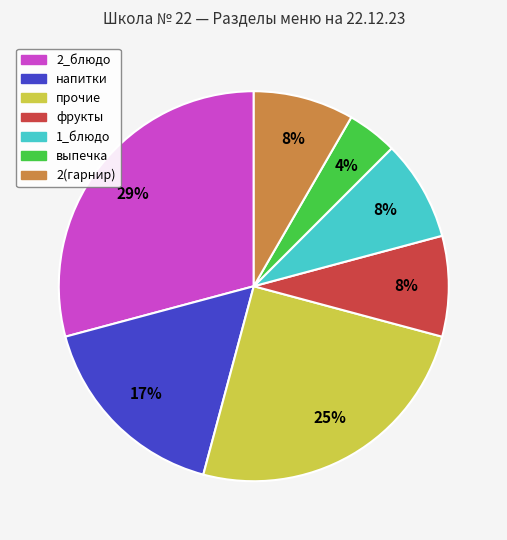

Does any single category account for the majority?

No